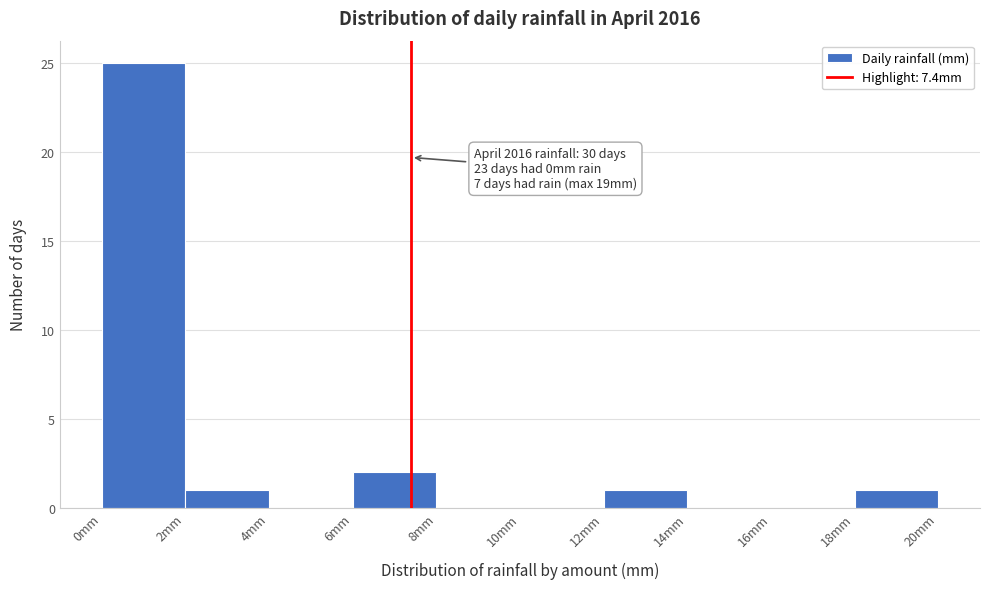

Which range on the x-axis has the tallest bar?

0 to 2